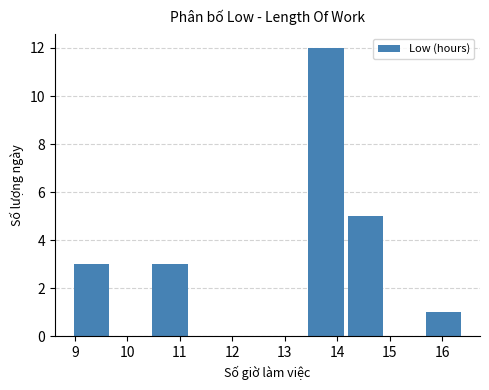

Reading left to right, transcribe this chart: for each bar, give the range it covers on the x-axis and its height. Neither the bar edges nor the heights are printed on the chart, so give them approximately, as read against the axes.

9.0 to 9.7: 3
9.7 to 10.5: 0
10.5 to 11.2: 3
11.2 to 12.0: 0
12.0 to 12.7: 0
12.7 to 13.5: 0
13.5 to 14.2: 12
14.2 to 14.9: 5
14.9 to 15.7: 0
15.7 to 16.4: 1